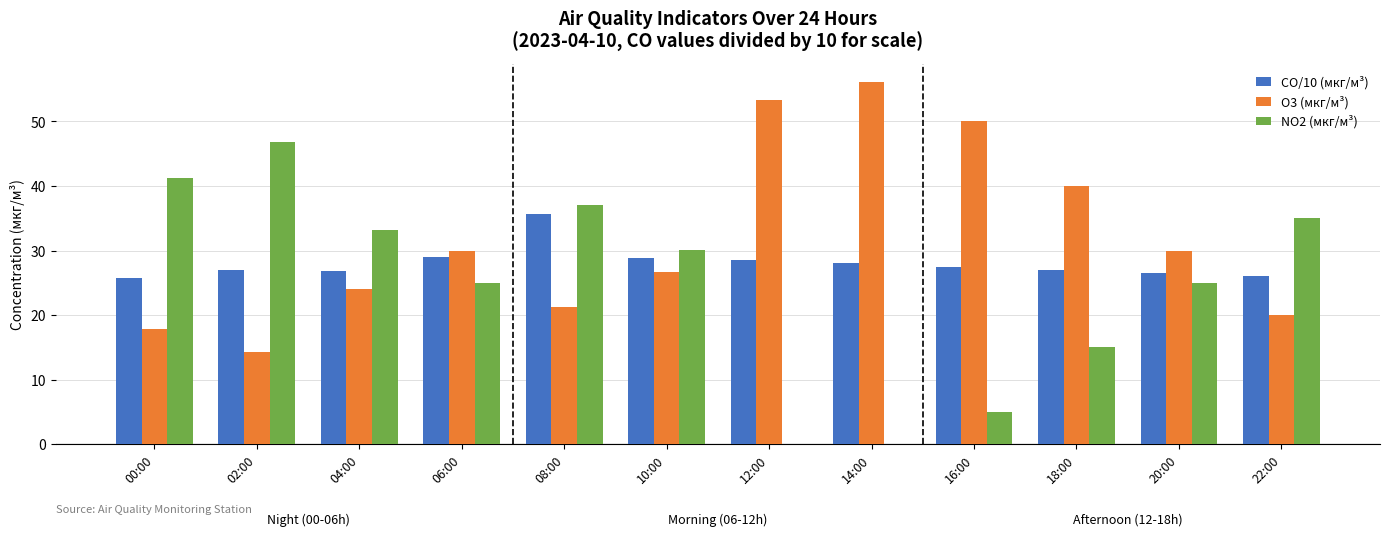

The CO/10 (мкг/м³) series shows 28.6 at 12:00. True or false?

True